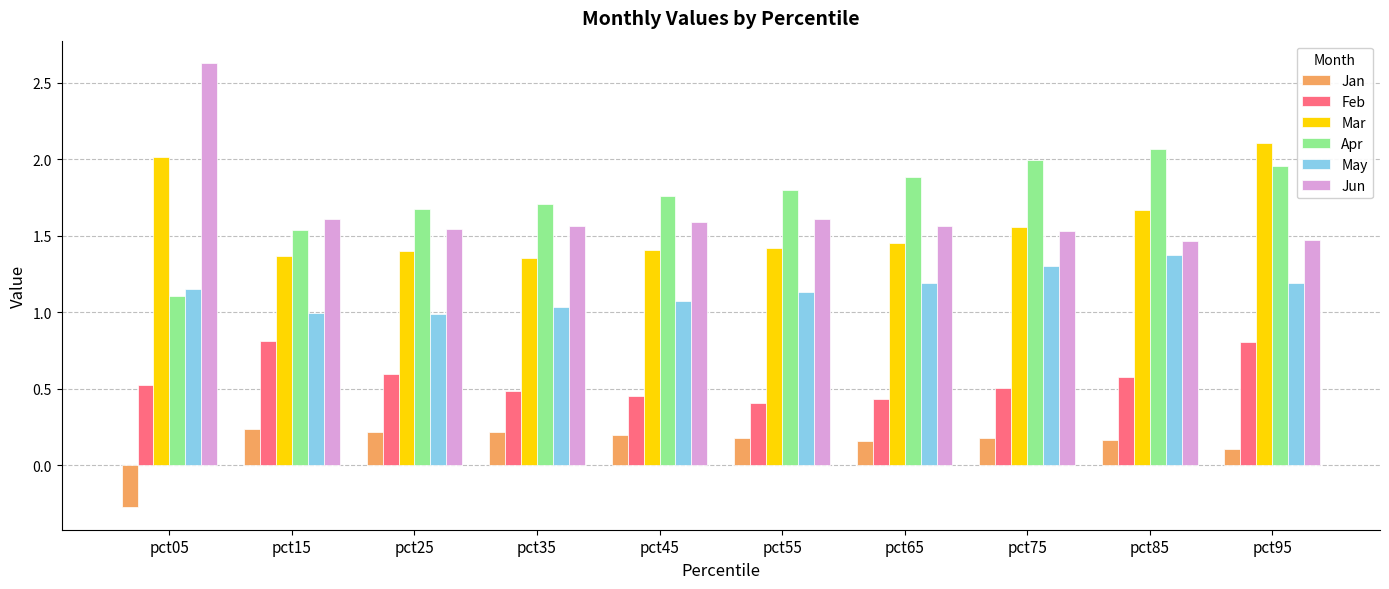

Is it true that Apr equals 1.7 at pct35?

True